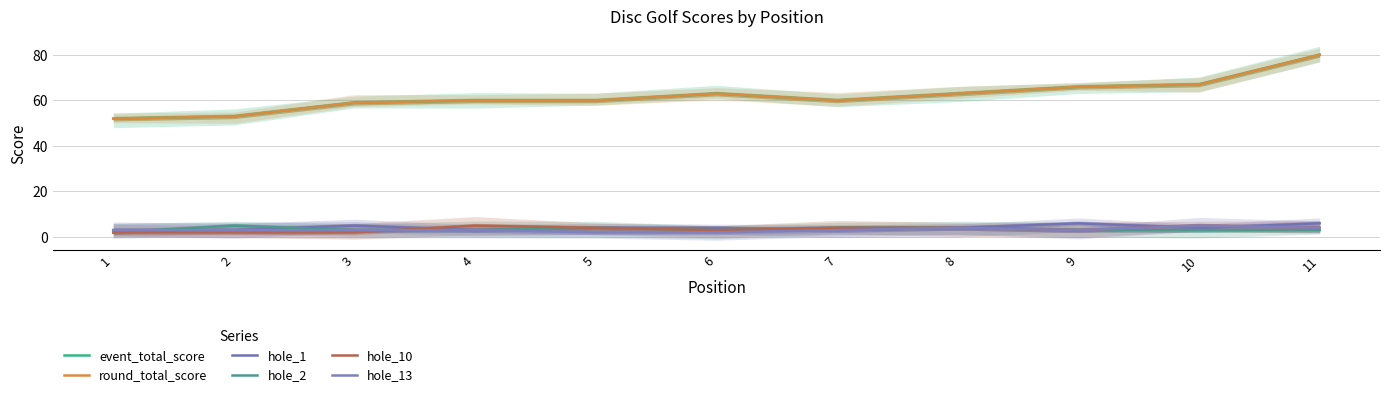

List the labels in order of hole_13 value, largest first.

10, 8, 11, 1, 2, 3, 4, 7, 9, 5, 6